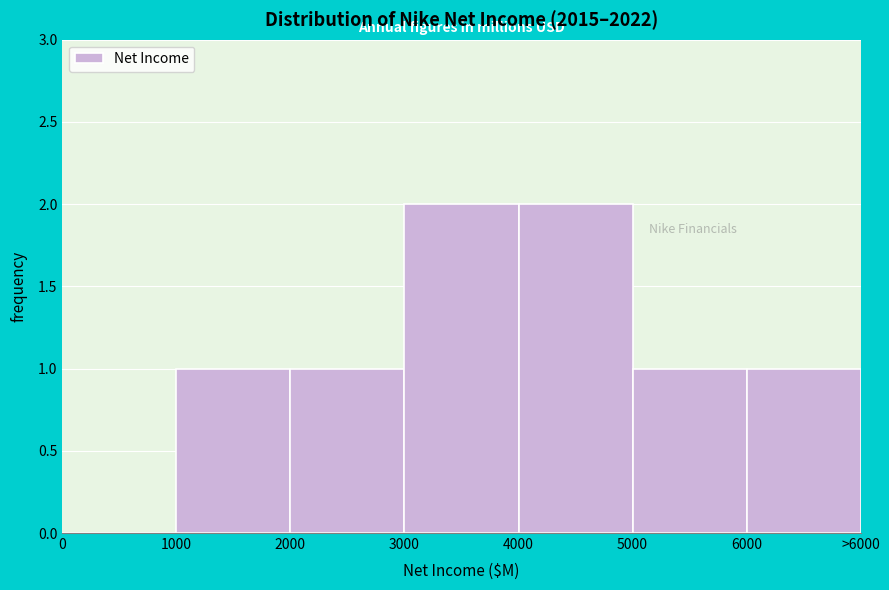

Reading left to right, extract all data points from this chart.

0=0	1000=1	2000=1	3000=2	4000=2	5000=1	6000=1